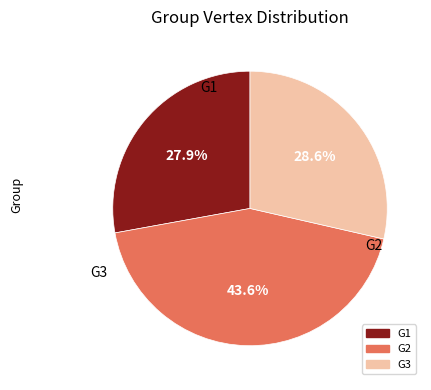

How many segments does this pie chart have?

3